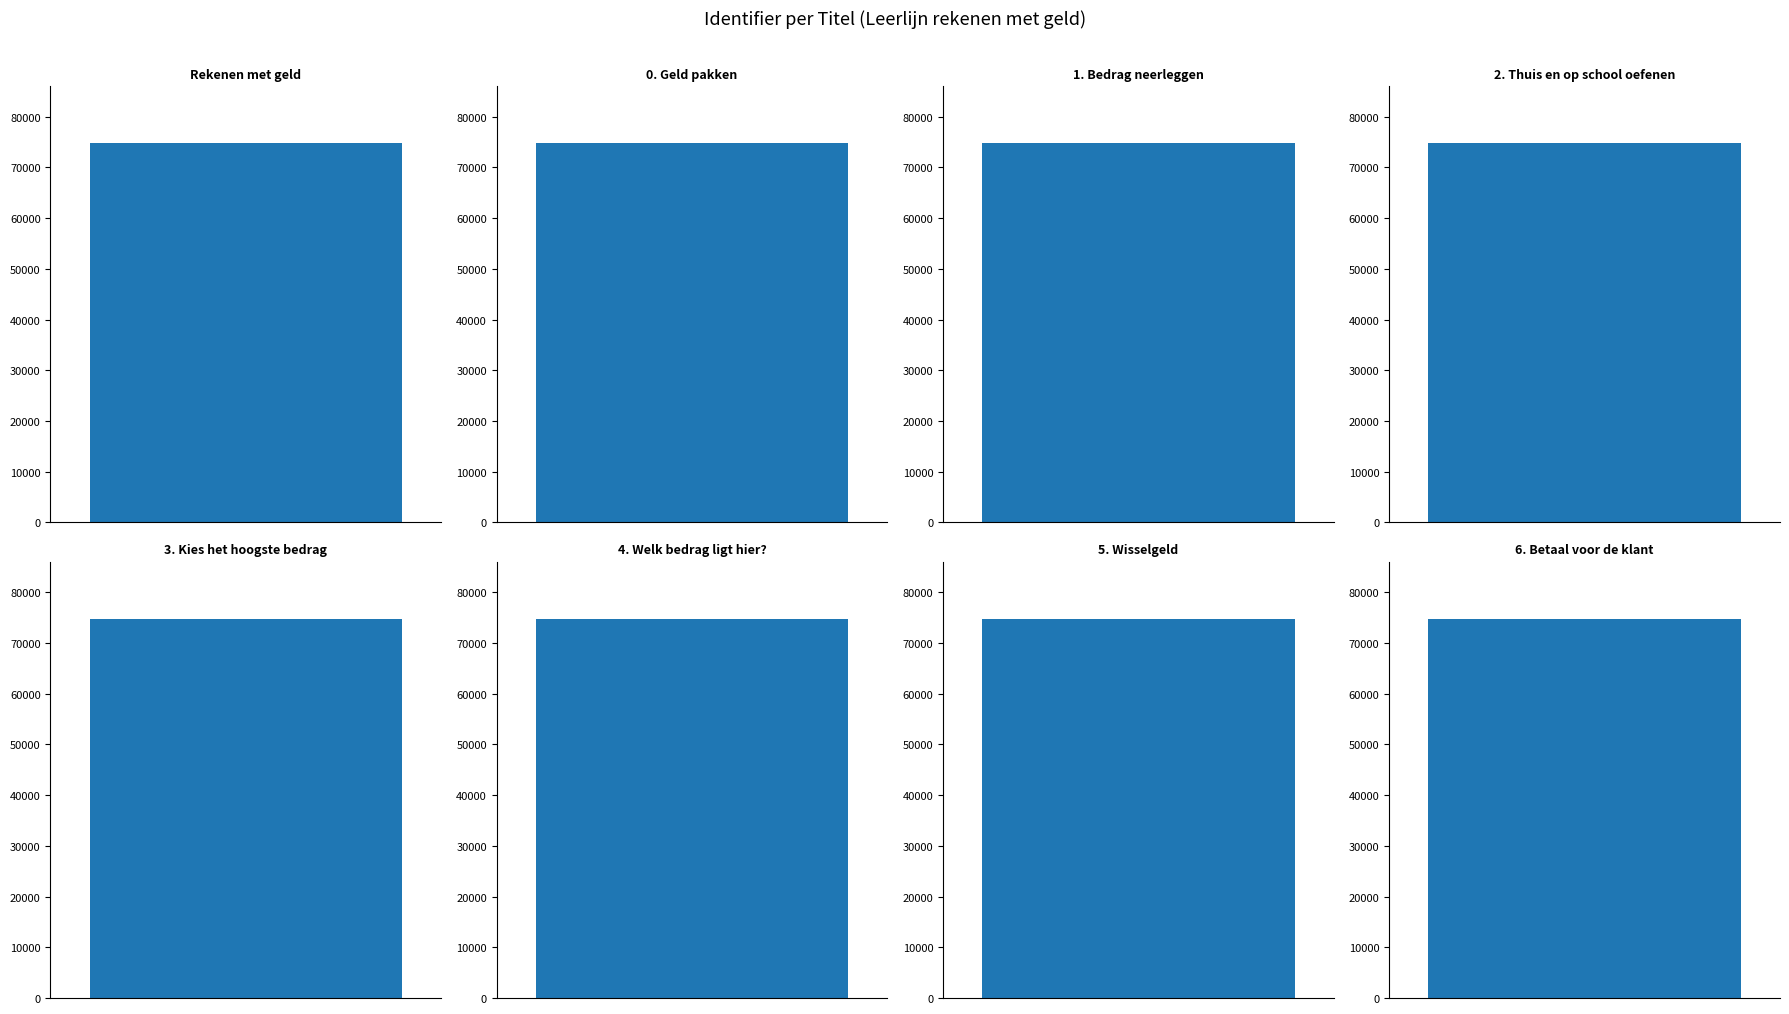

Count the number of values greater than 74815.

5